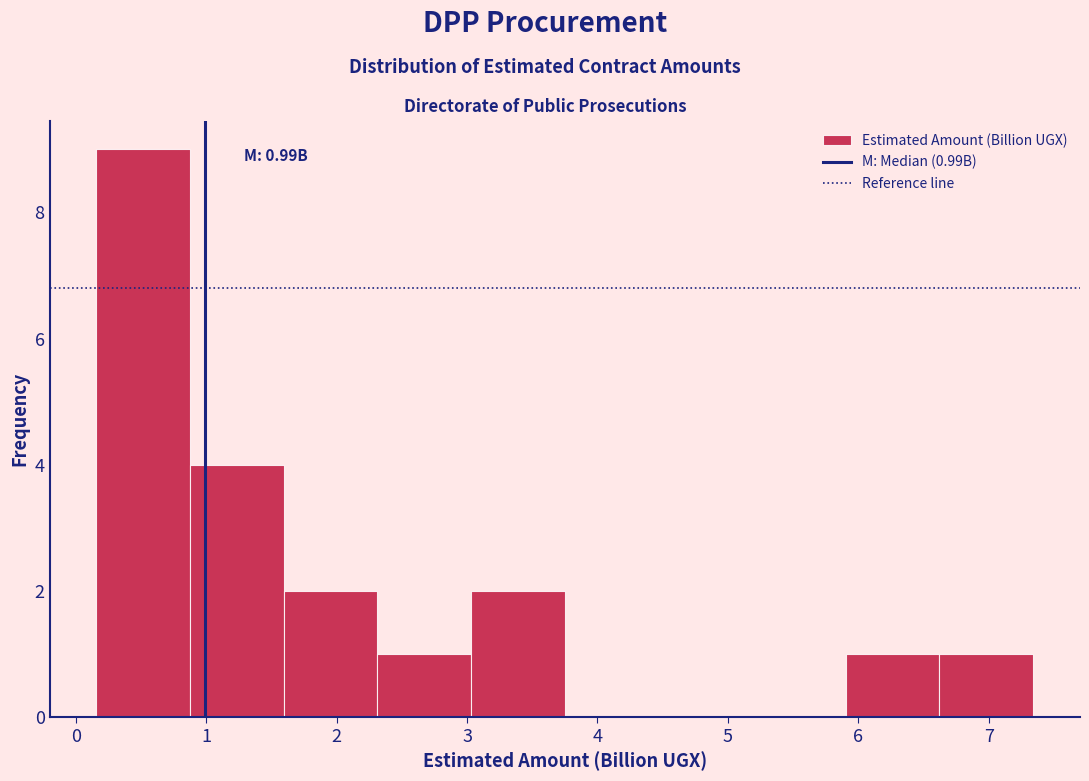

Which range on the x-axis has the tallest bar?

0.2 to 0.9